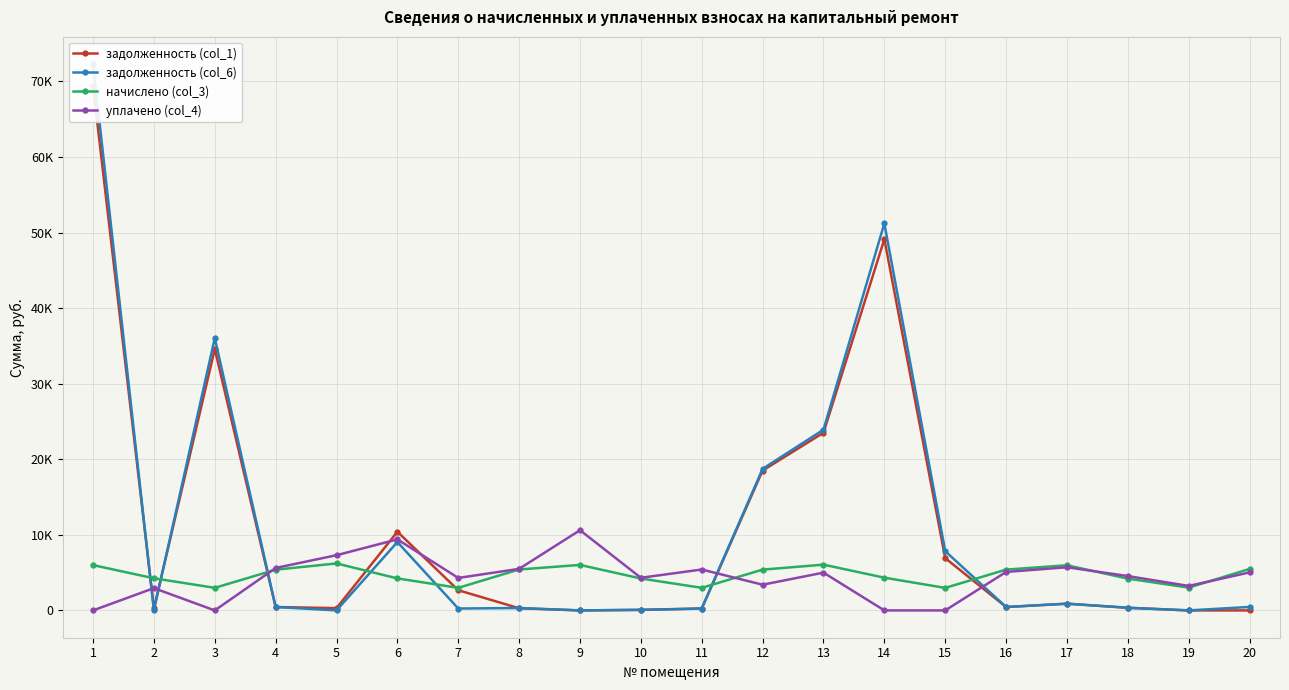

How many values in the уплачено (col_4) series are below 5000?

10